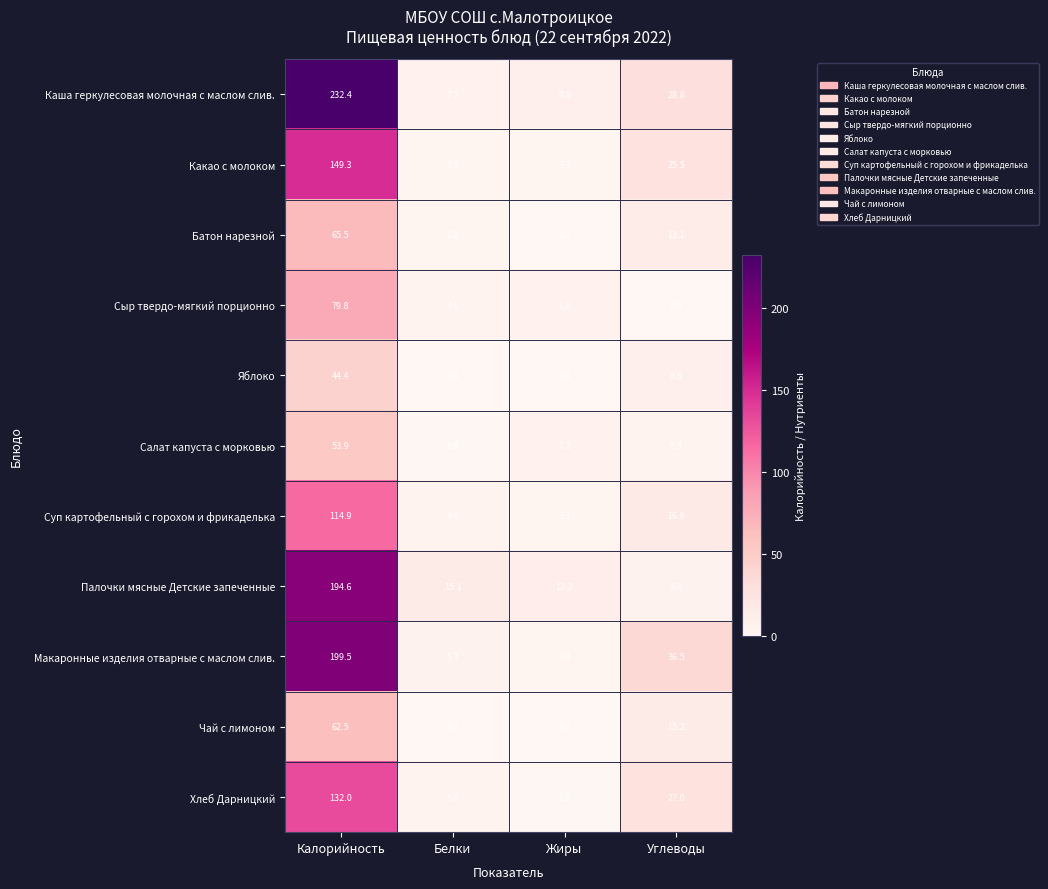

At which label does Яблоко first exceed 9?

Калорийность